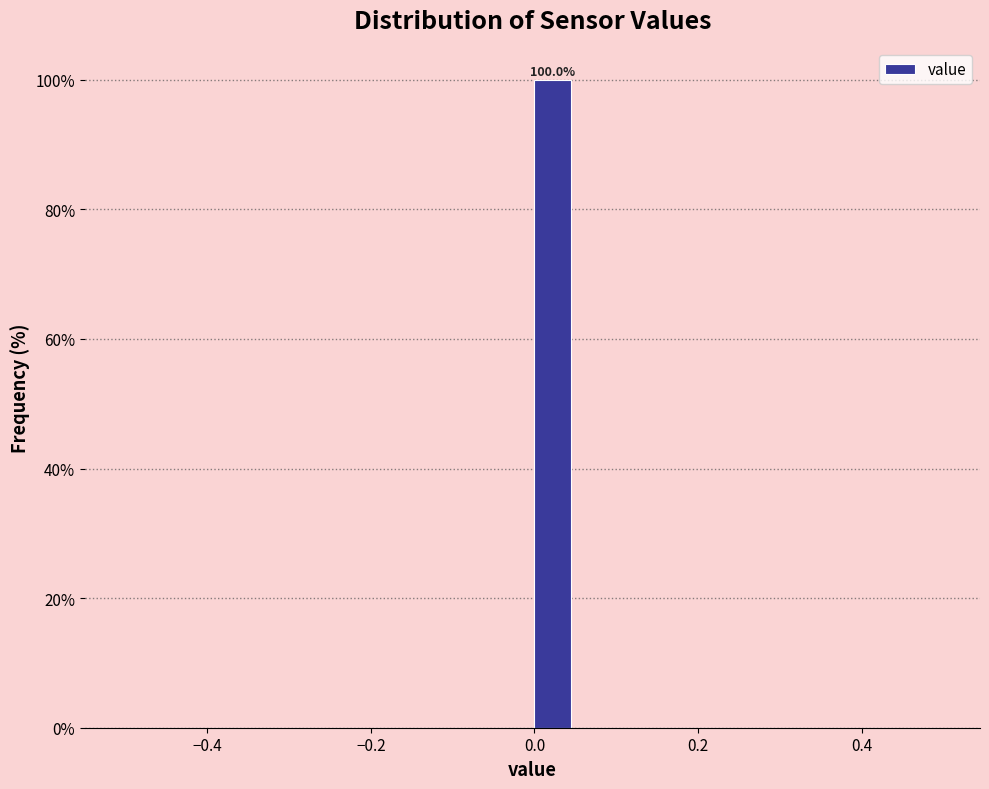

Around what value on the x-axis is the tallest bar? Give the approximate position of its centre, as read against the axis.

0.02